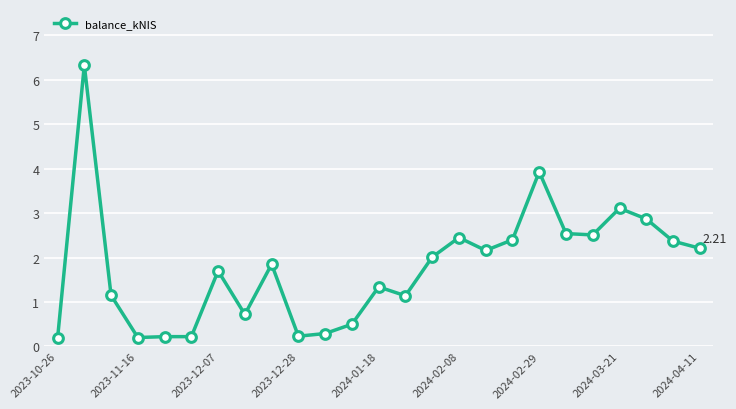

What is the average value?

1.8